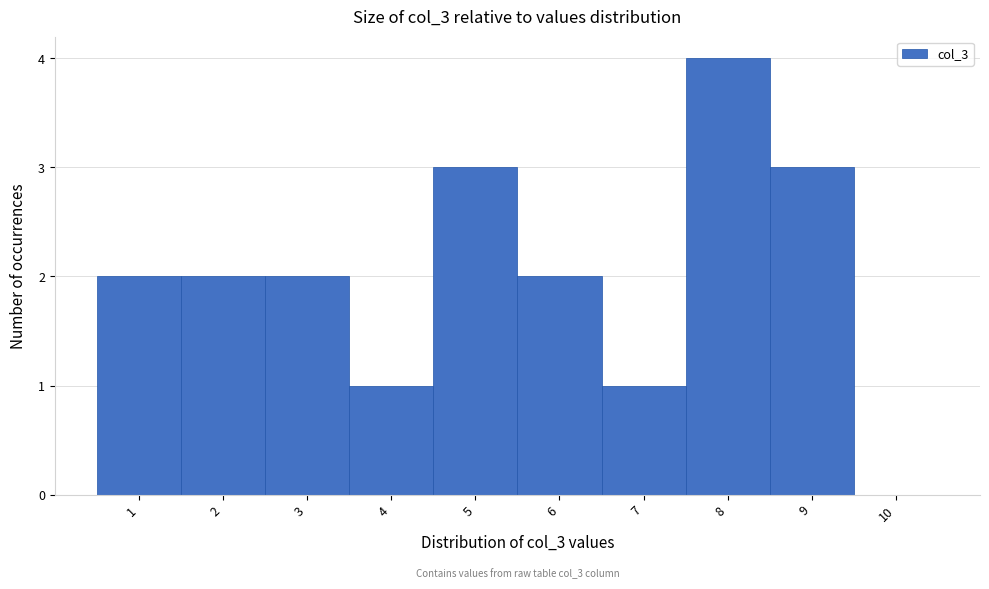

Reading right to left, extract all data points from this chart.

10=0	9=3	8=4	7=1	6=2	5=3	4=1	3=2	2=2	1=2